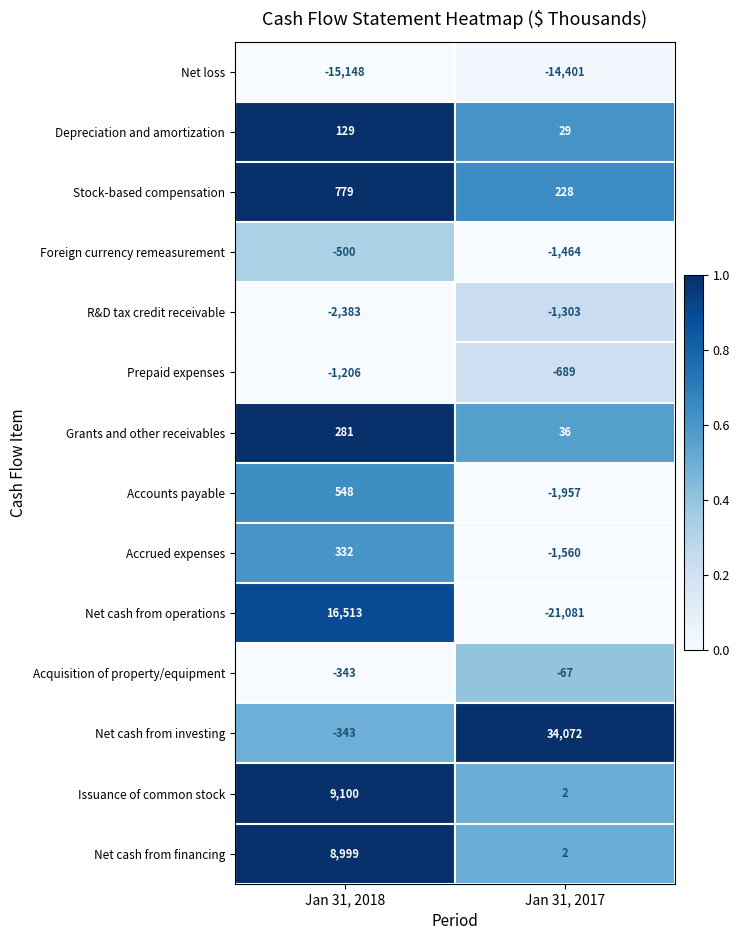

Which series has the largest total across all categories?

Net cash from investing